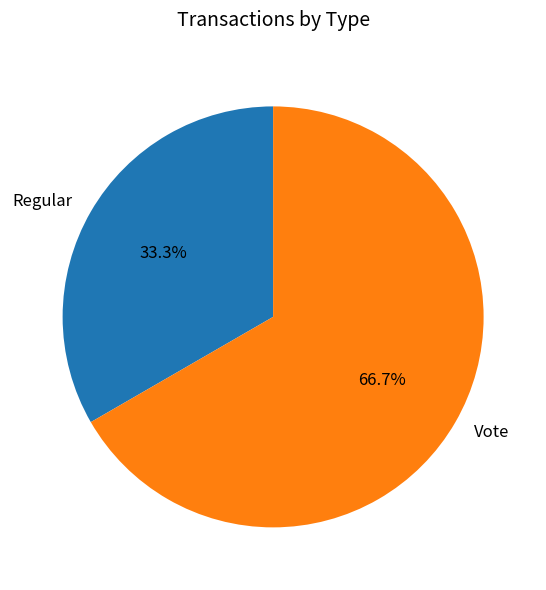

To the nearest percent, what percentage of the pie is Regular?

33%